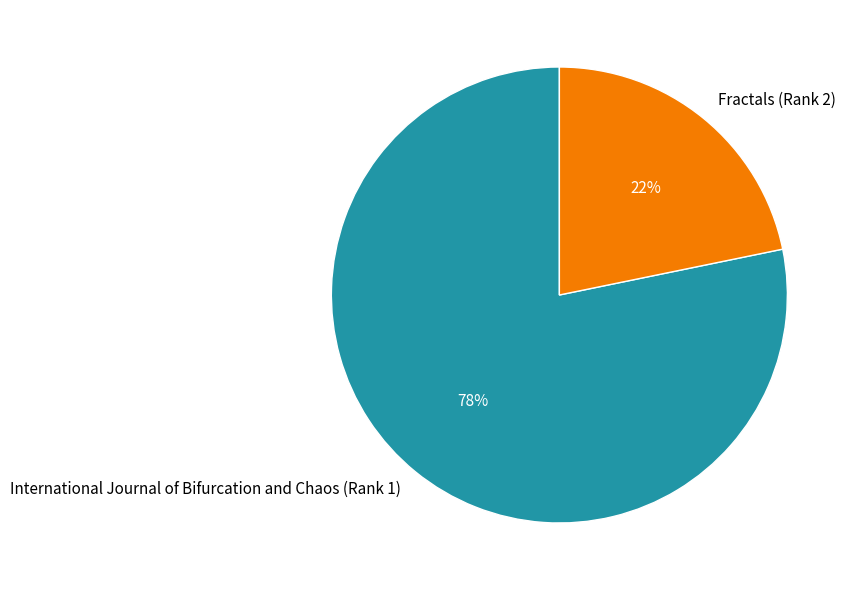

To the nearest percent, what is the combined percentage of Fractals (Rank 2) and International Journal of Bifurcation and Chaos (Rank 1)?

100%